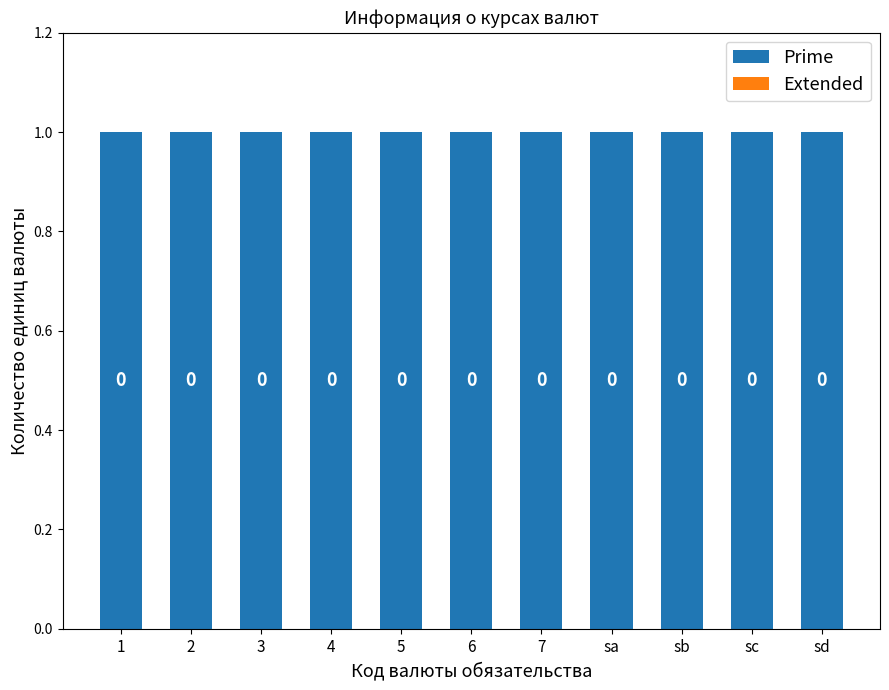

How many bars are there in total?

22